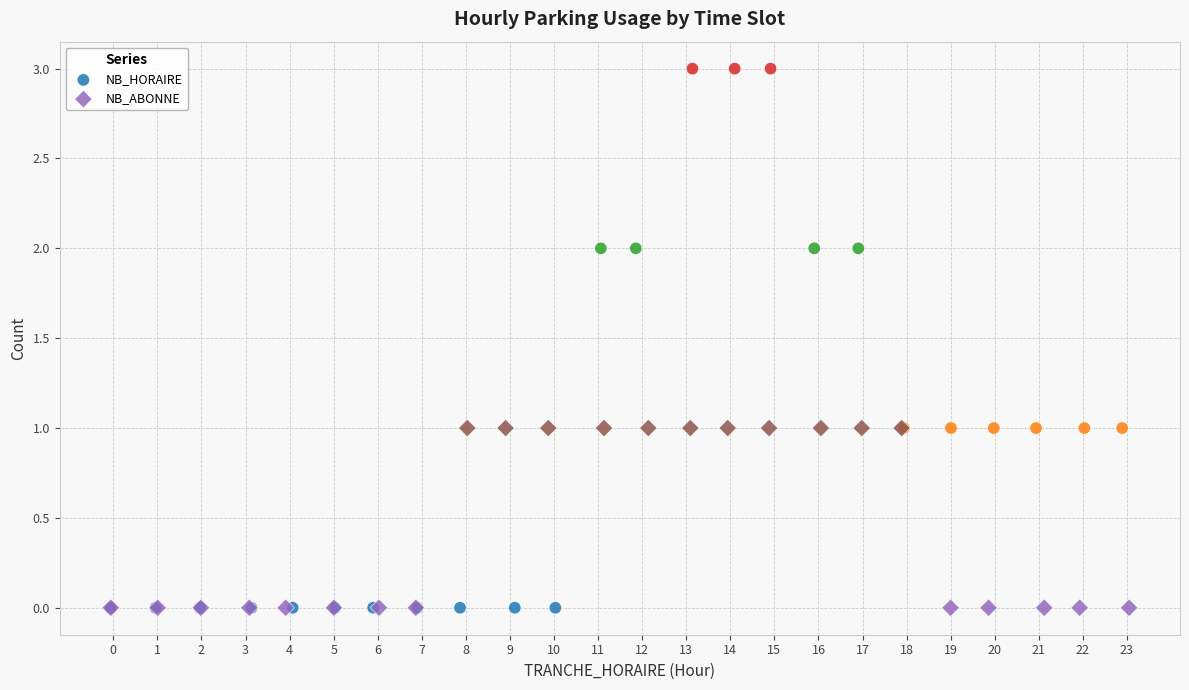

Which series has the widest spread of Y values?

NB_HORAIRE